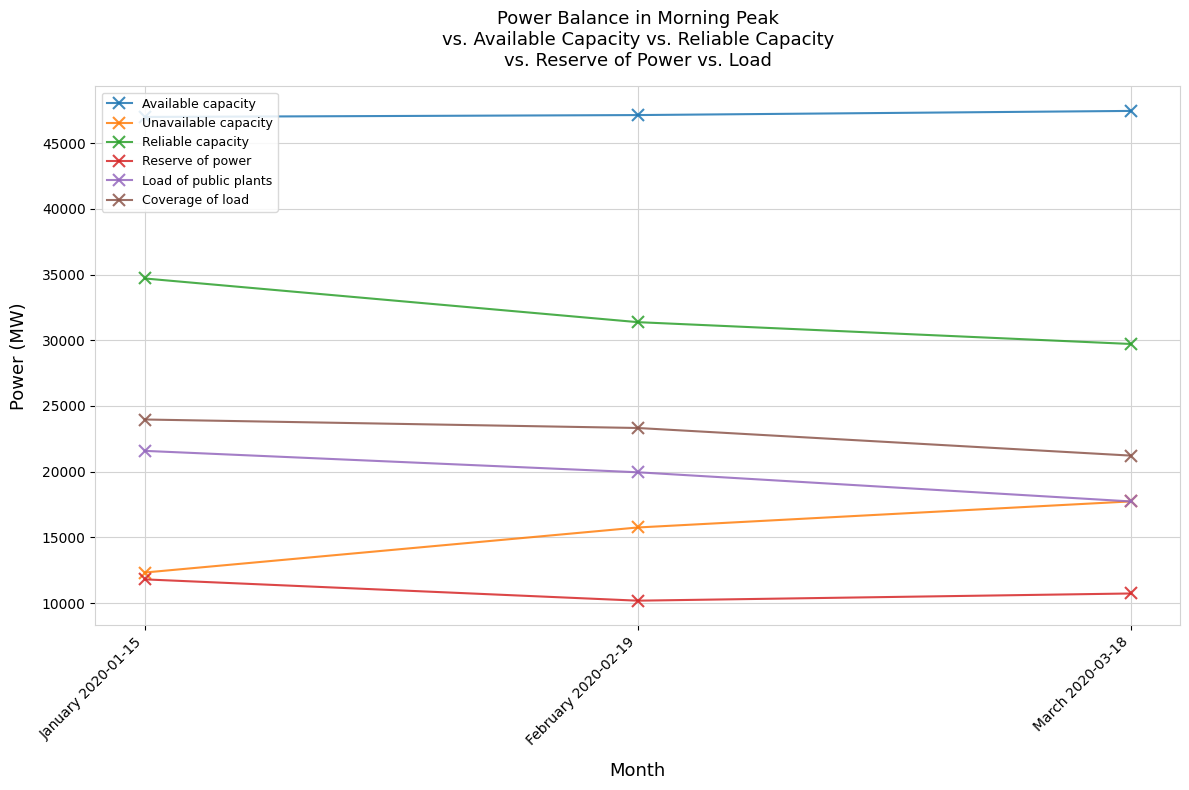

What is the label of the 2nd point from the left?

February 2020-02-19